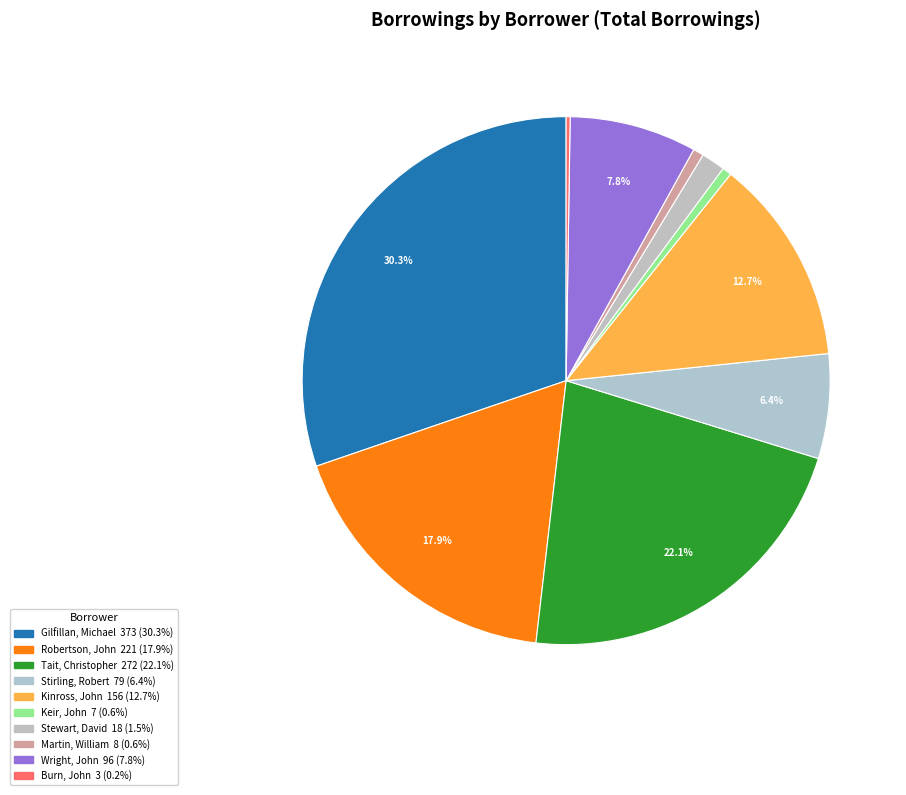

How many slices are in this pie chart?

10